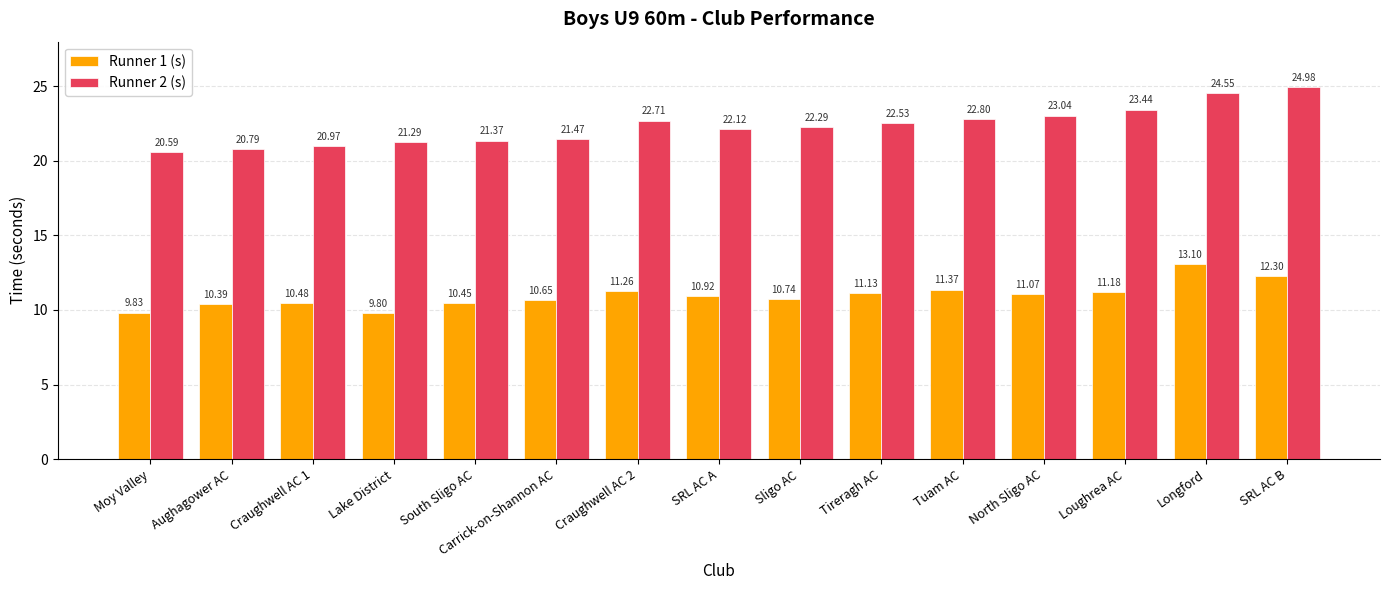

Where is Runner 2 (s) nearest to the value 22?

SRL AC A